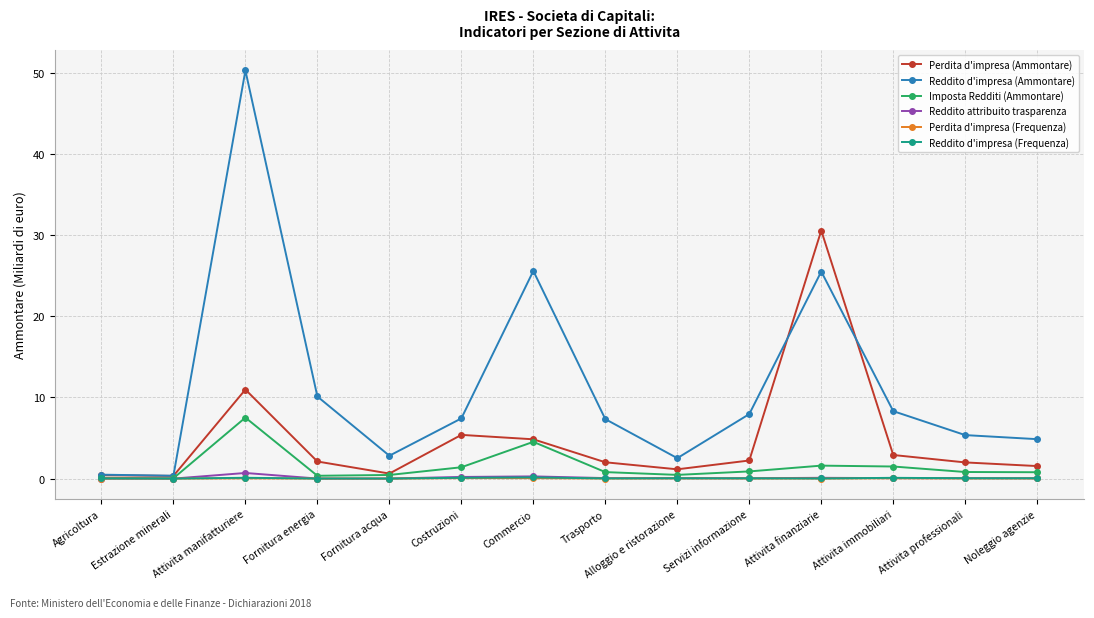

Which series changed the most between Estrazione minerali and Attivita finanziarie?

Perdita d'impresa (Ammontare)